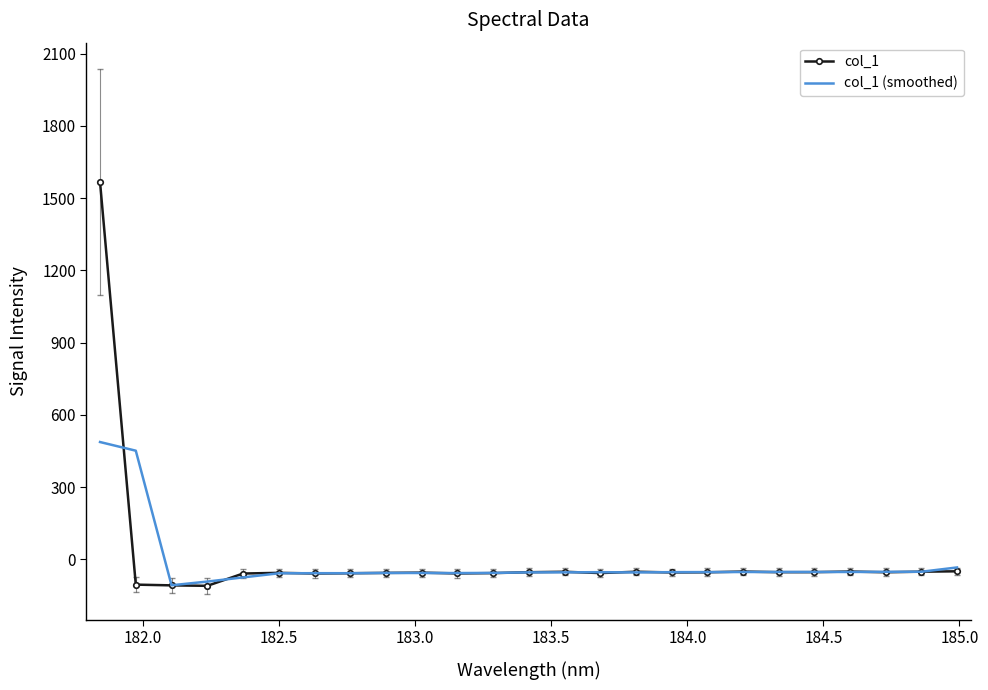

List the series in order of their peak value, lowest first.

col_1 (smoothed), col_1